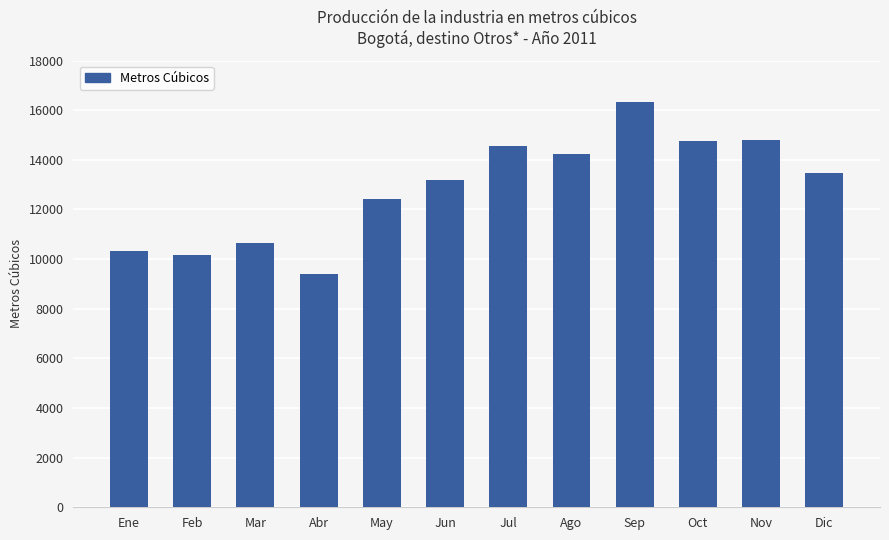

Between Nov and Dic, which is larger?

Nov